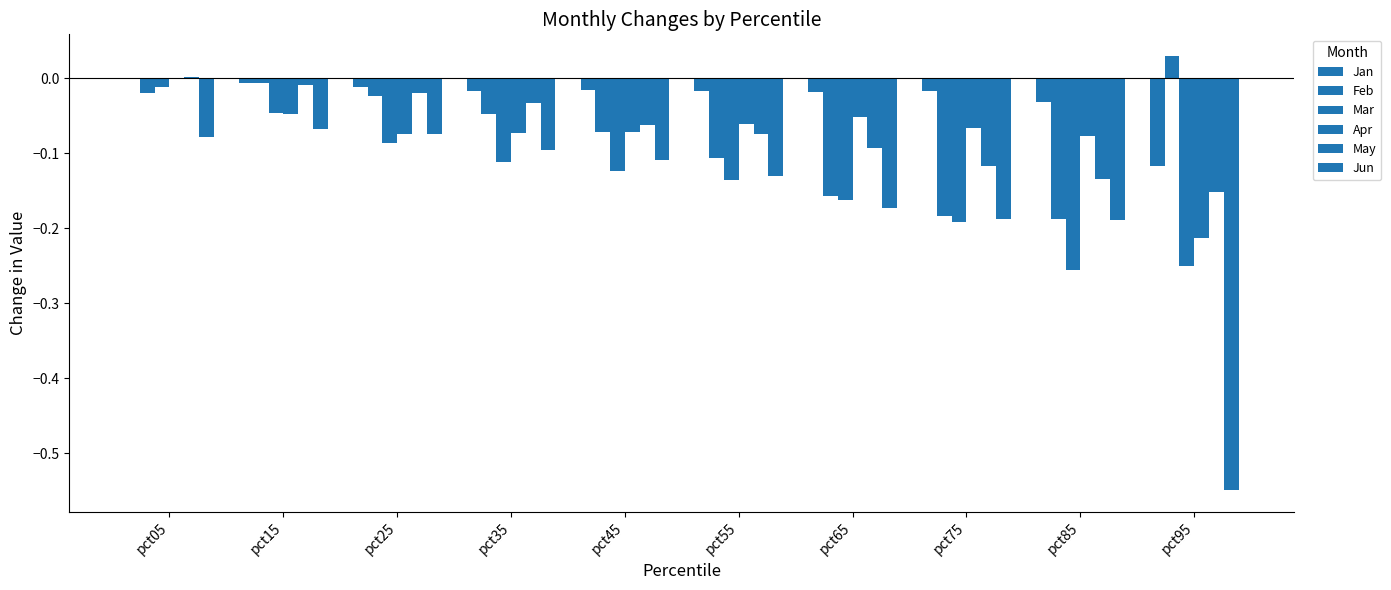

Are the bars grouped side by side (vs. stacked)?

Yes